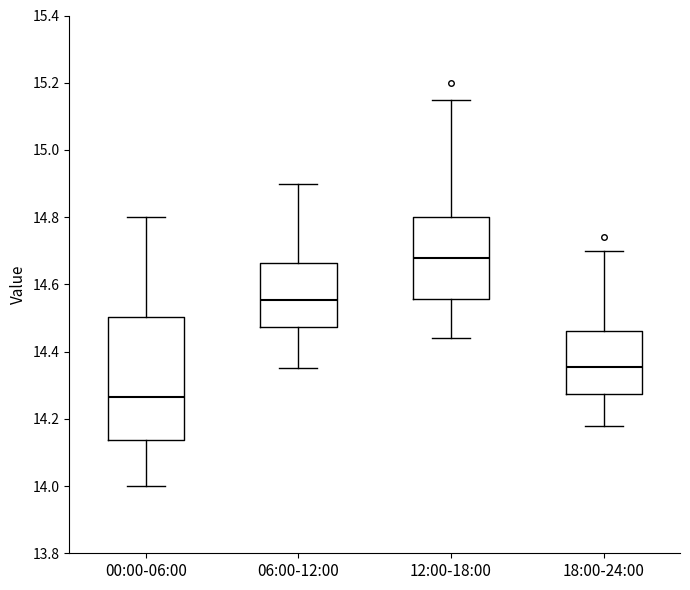

Comparing the boxes themselves (not the whiskers), which one is the tallest?

00:00-06:00